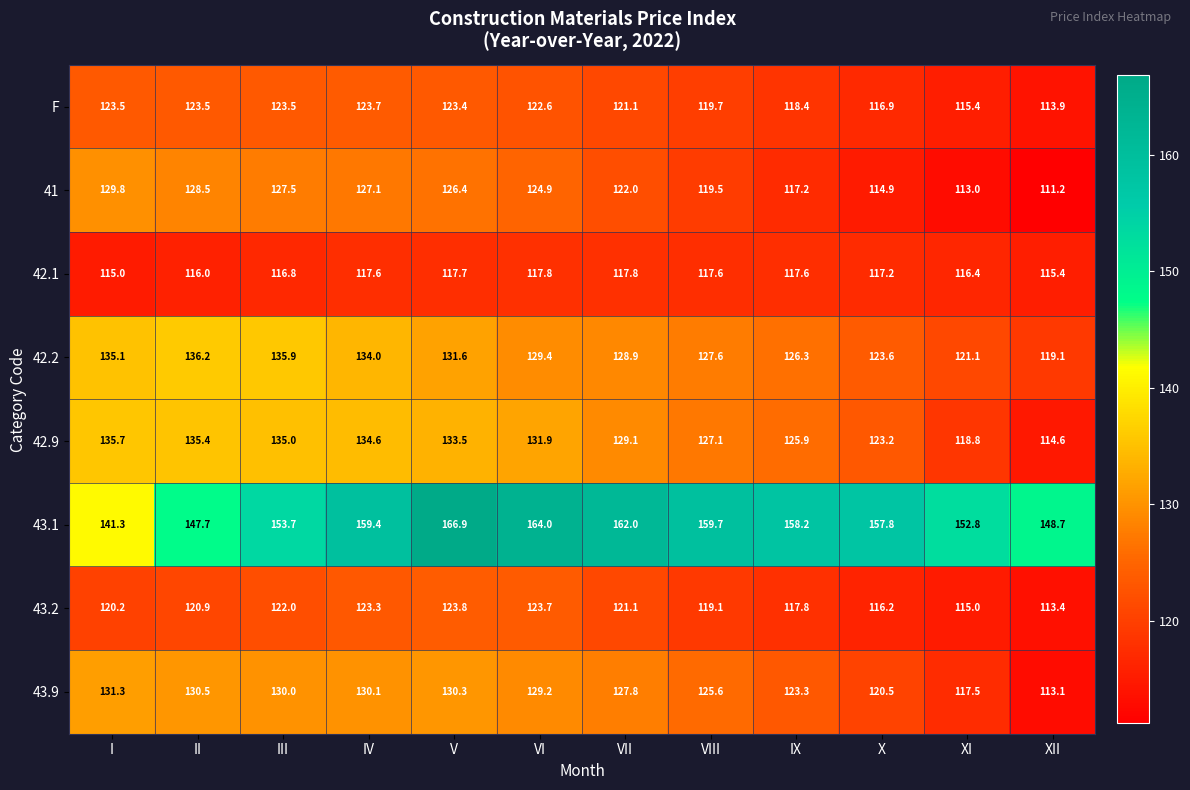

Which series has the largest range (max minus min)?

43.1